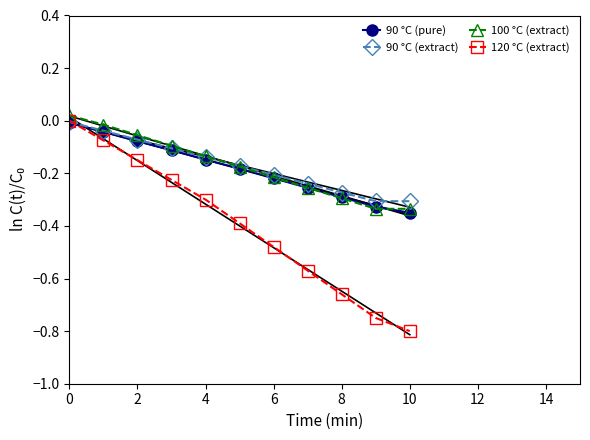

At how many categories does at least one series exceed 0?

1